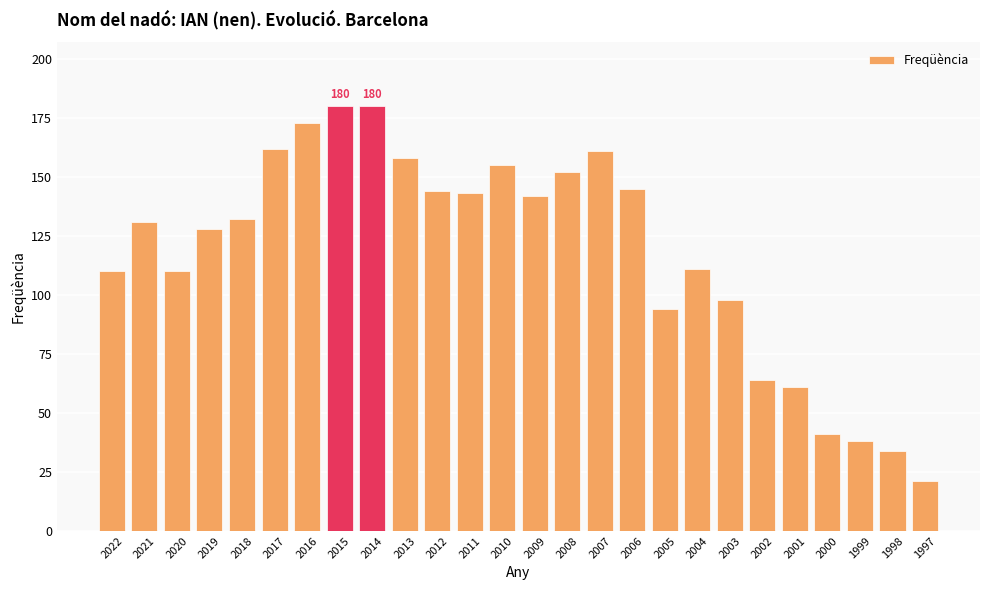

What is the difference between the maximum and minimum values?

159